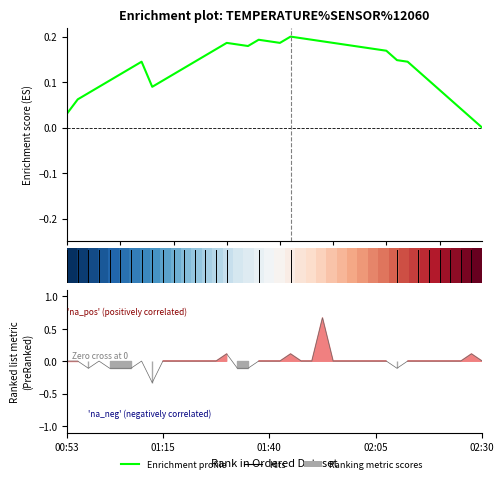

True or false: there are more than 0 points higher than both neighbors.

True